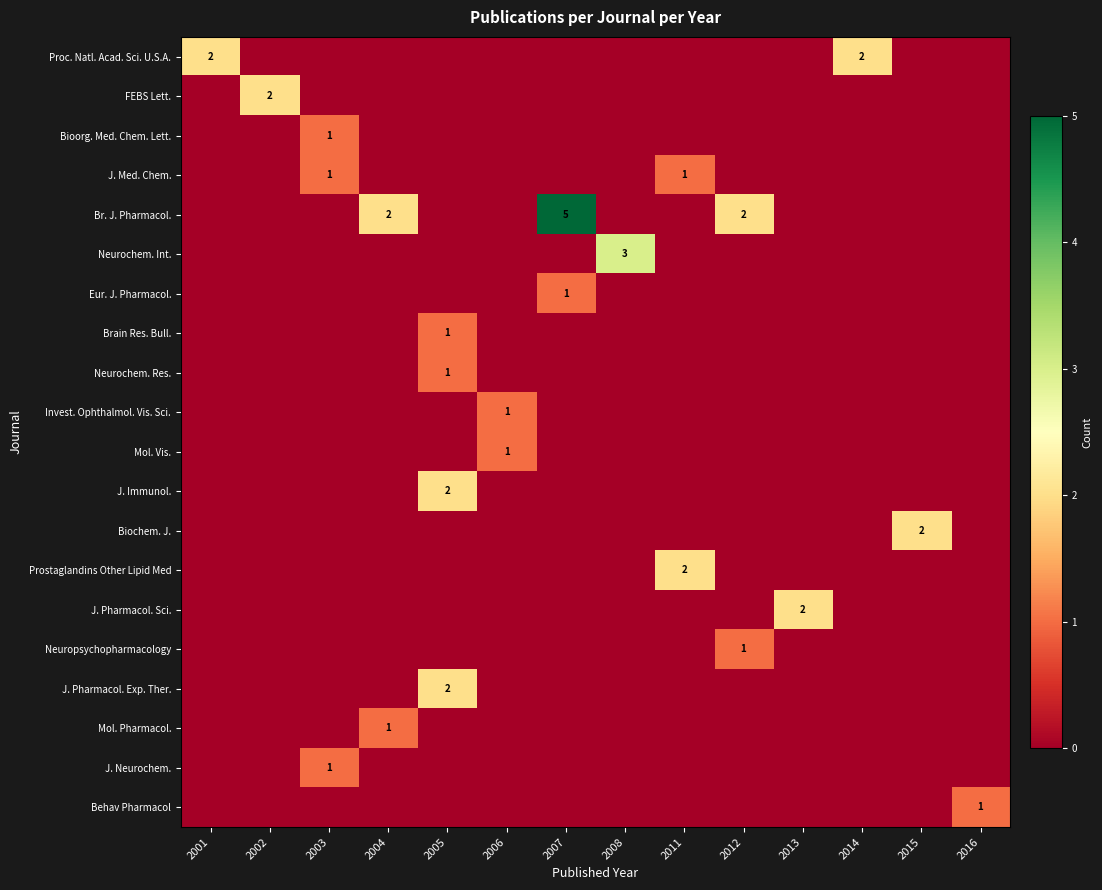

Count the number of data series in this chart.

20